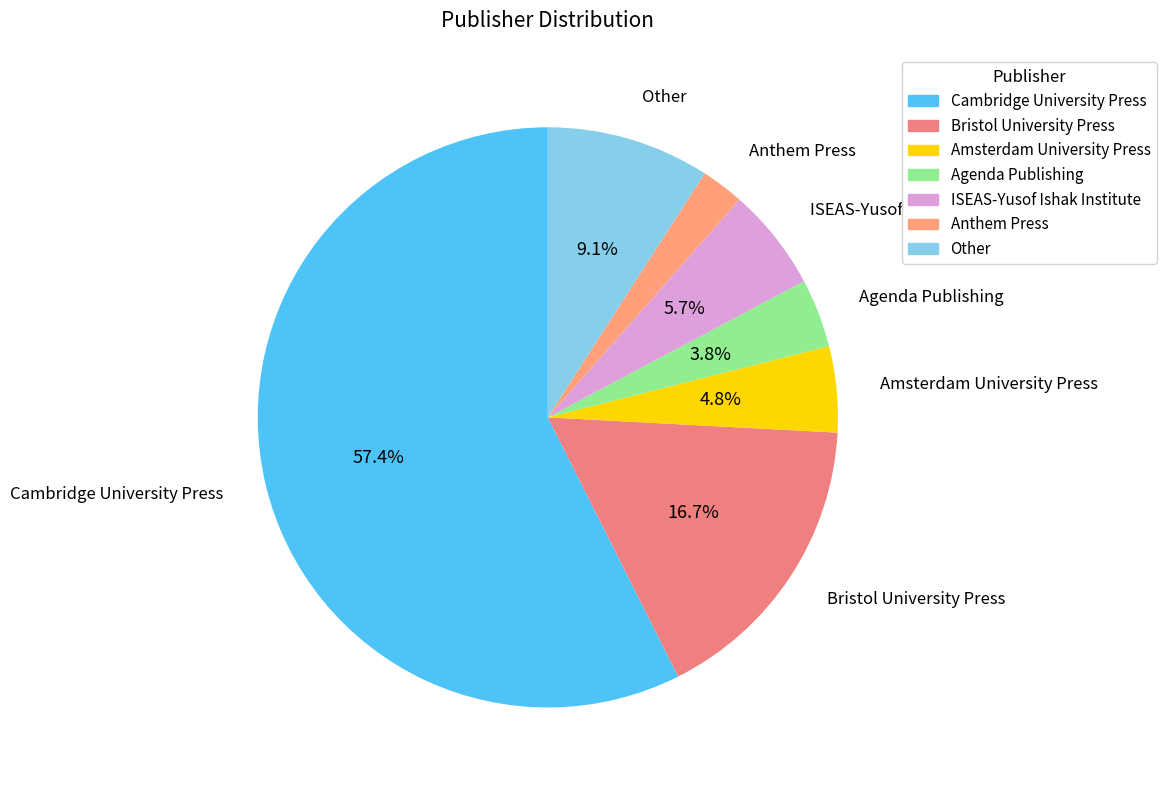

What is the ratio of the value at Bristol University Press to the value at Other?

1.8